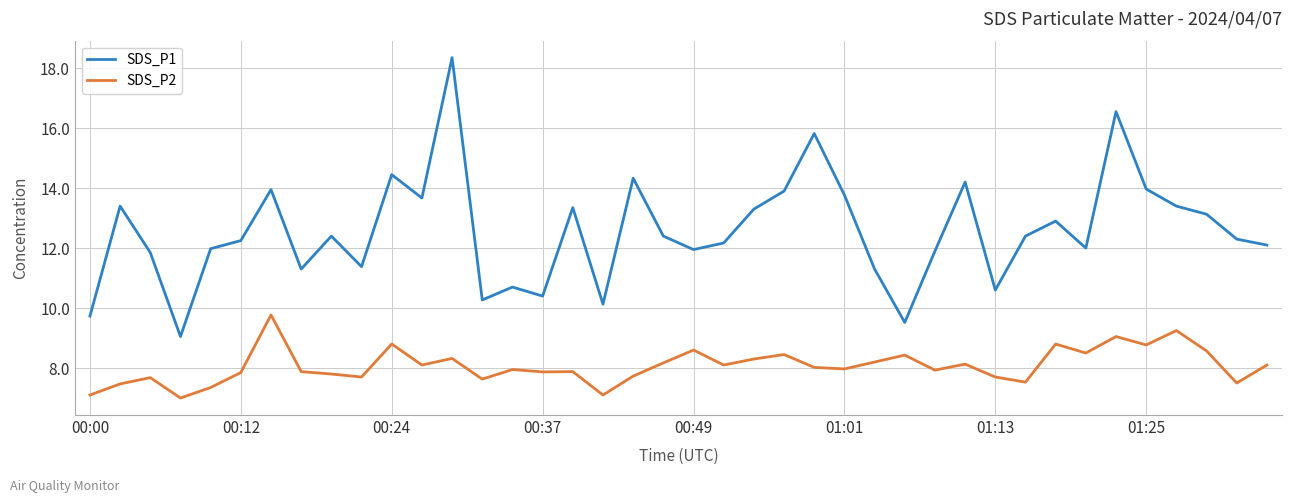

Which series has the largest range (max minus min)?

SDS_P1